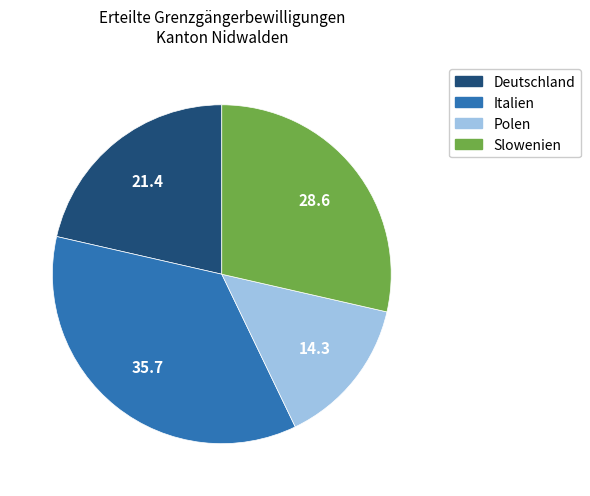

Which category has the smallest portion of the pie?

Polen